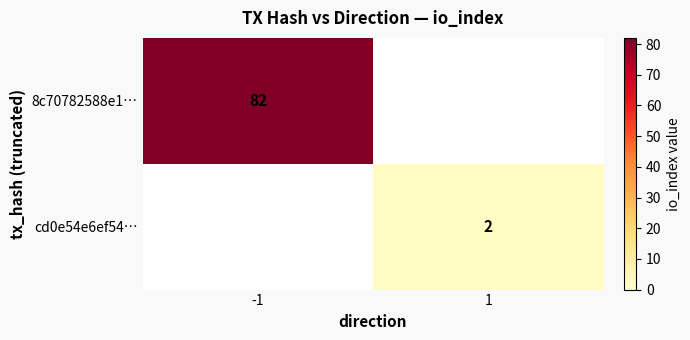

The 8c70782588e1… series shows 82 at -1. True or false?

True